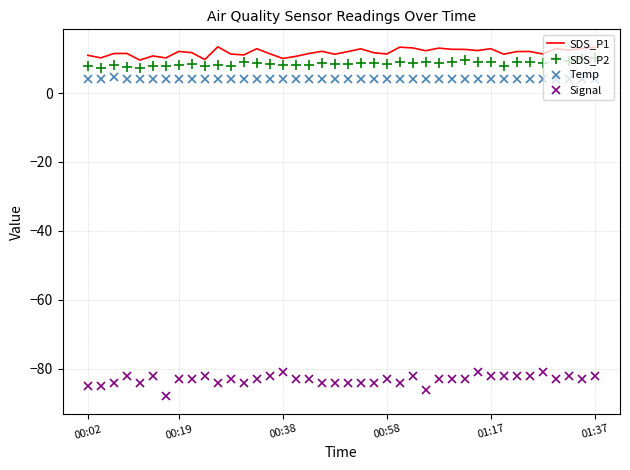

Which series has the widest spread of values?

Signal